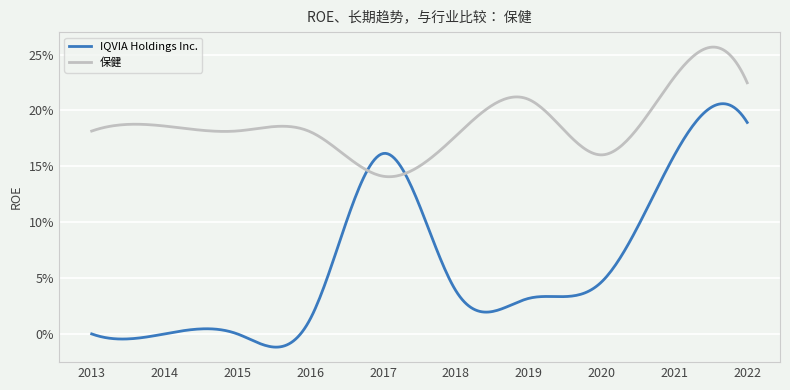

List the series in order of their overall mean, highest first.

保健, IQVIA Holdings Inc.